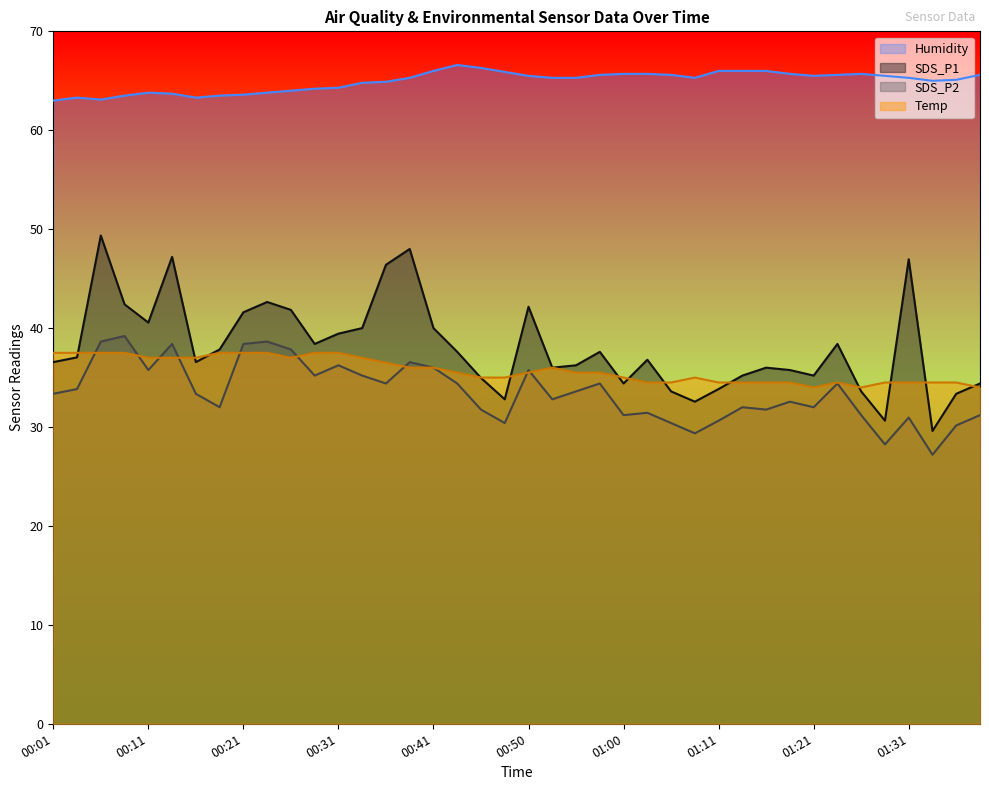

How many lines are shown in the chart?

4